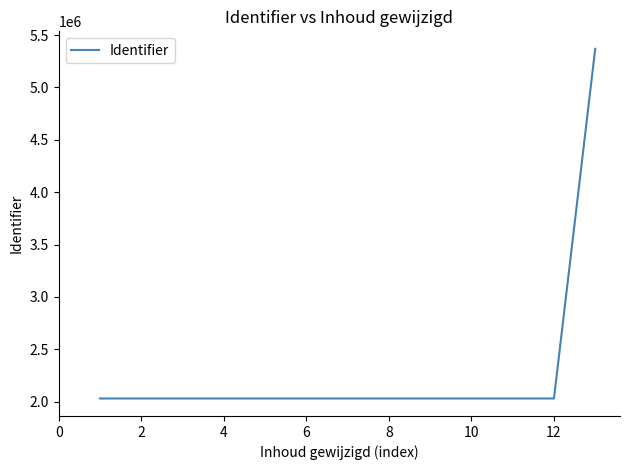

What is the difference between the maximum and minimum values?

3338221